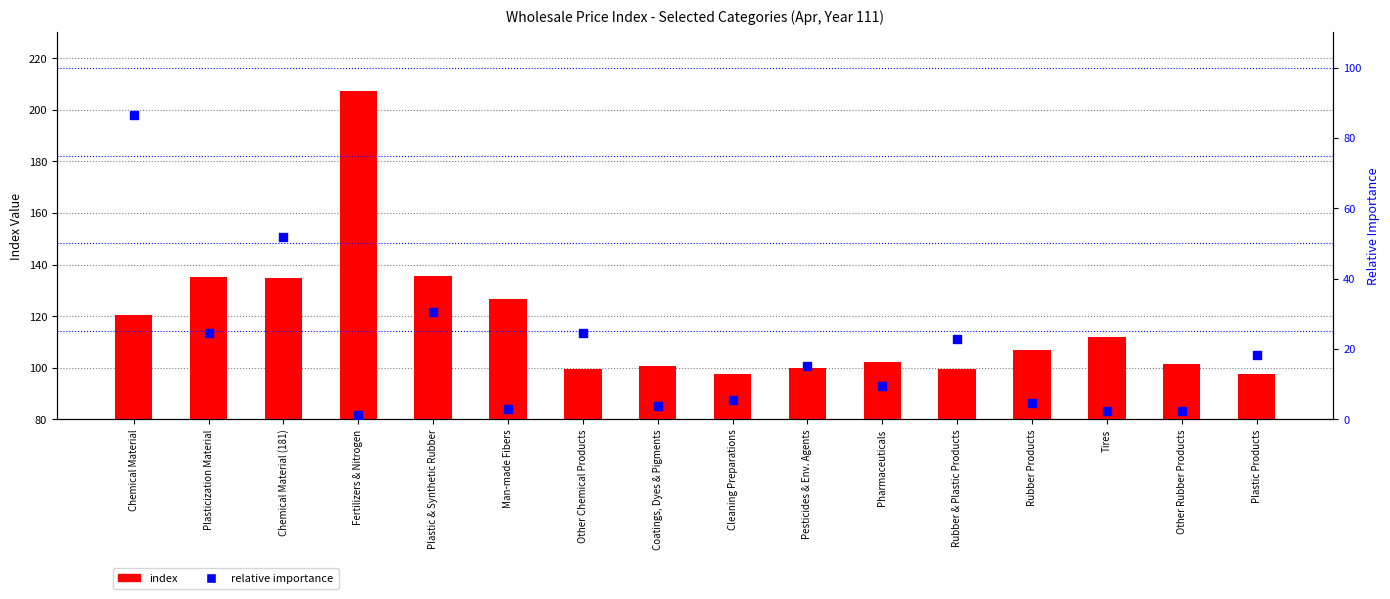

At which category is the sum across all series the highest?

Fertilizers & Nitrogen